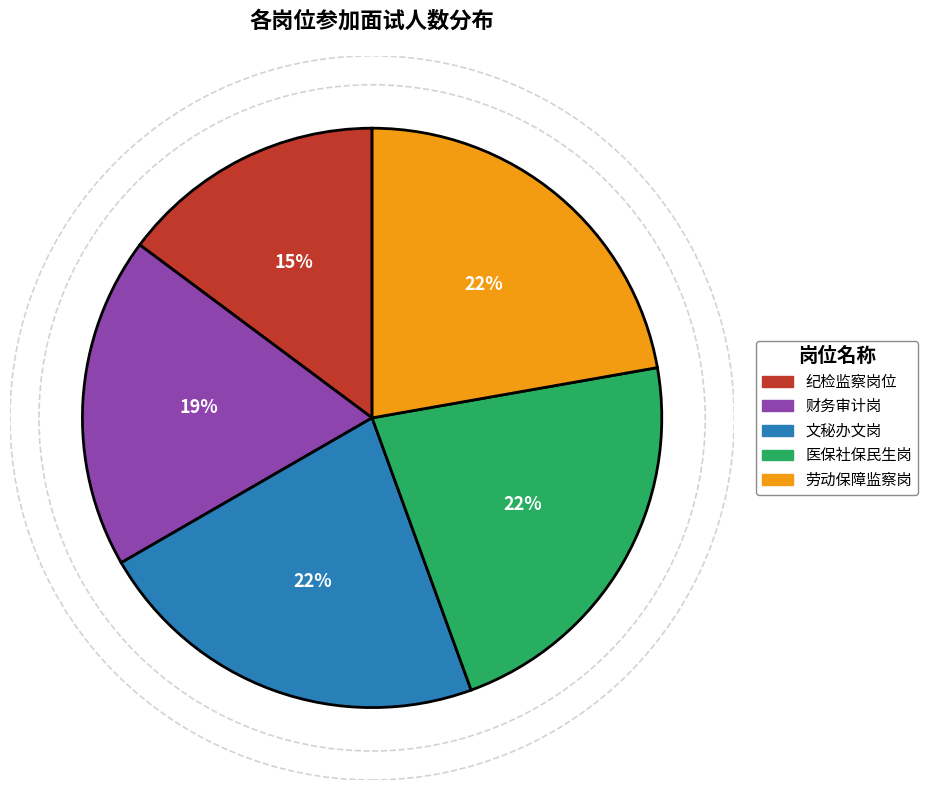

Which category has the smallest portion of the pie?

纪检监察岗位